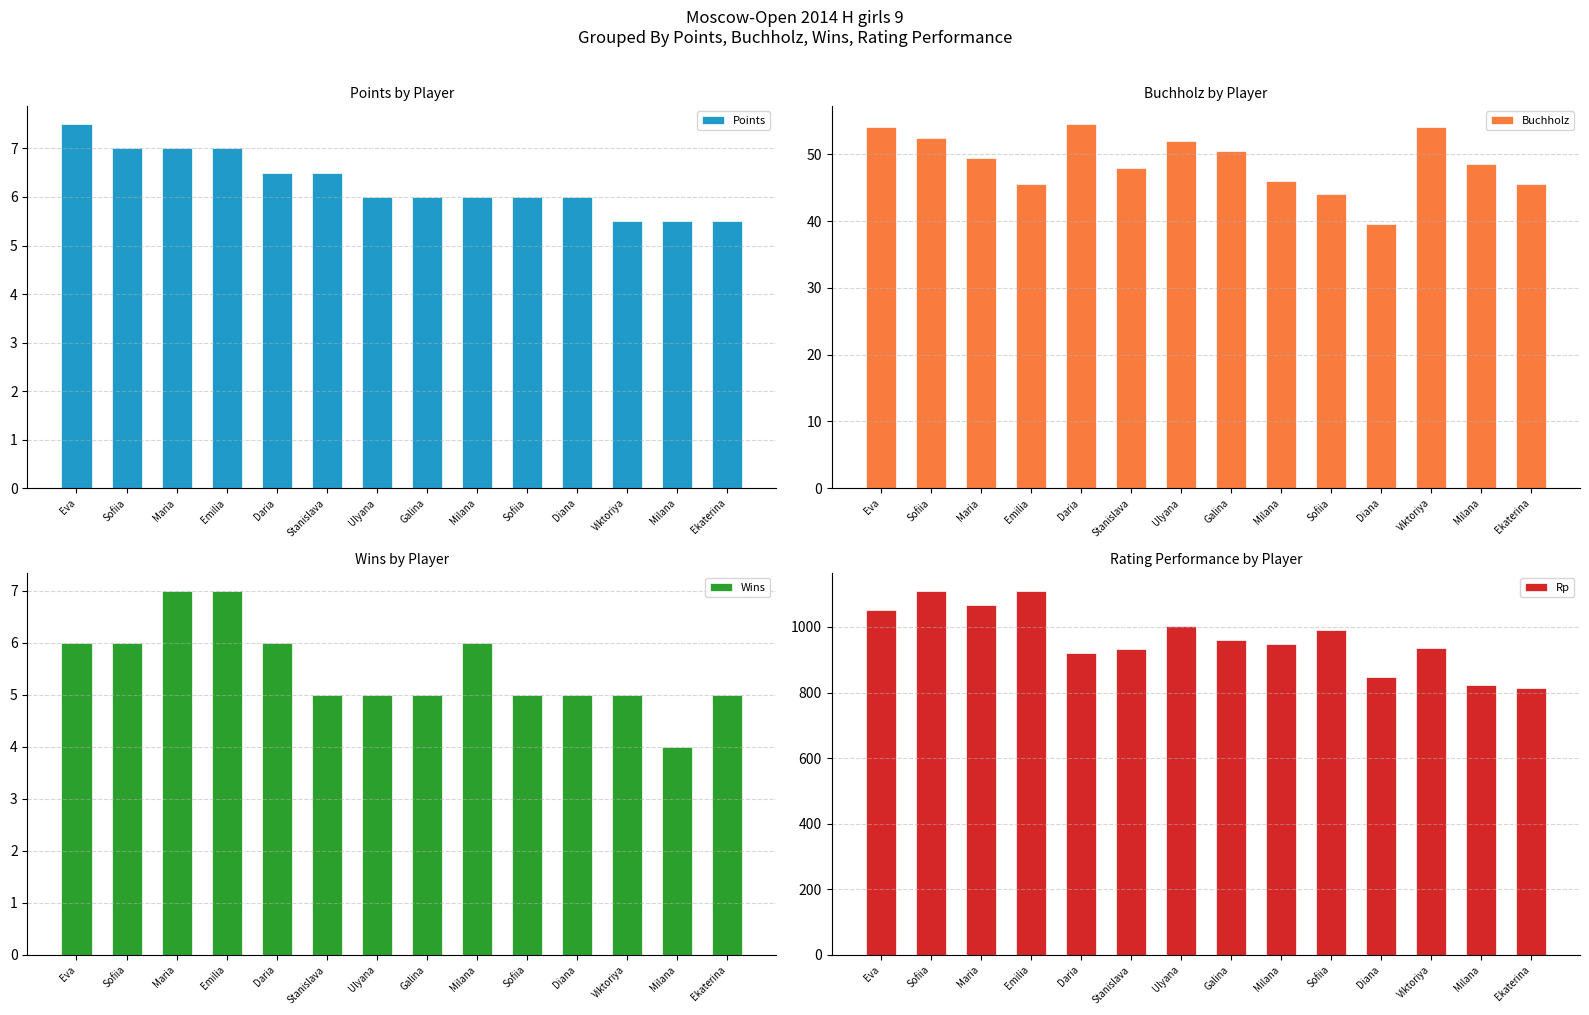

Which label corresponds to the smallest value in the chart?

Milana